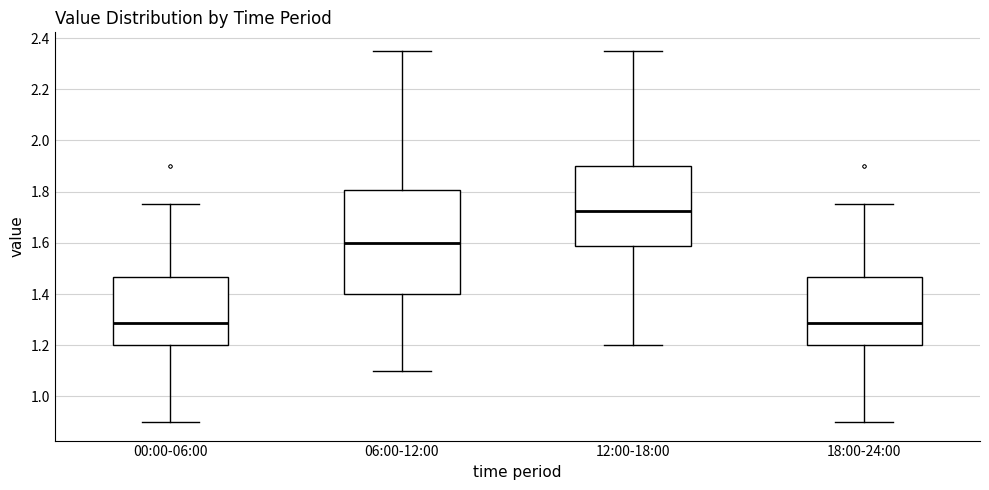

Comparing the boxes themselves (not the whiskers), which one is the tallest?

06:00-12:00